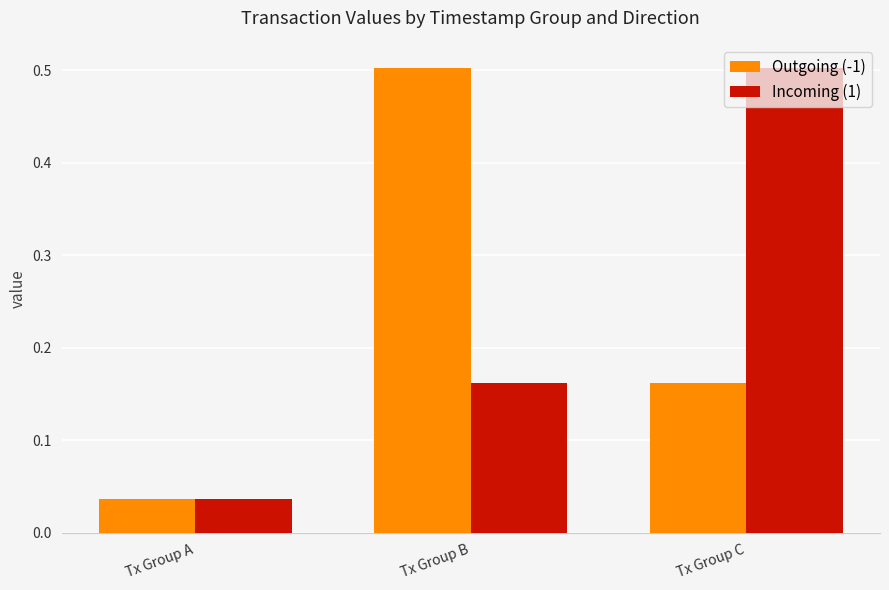

What is the difference between the maximum and minimum values in the Outgoing (-1) series?

0.5